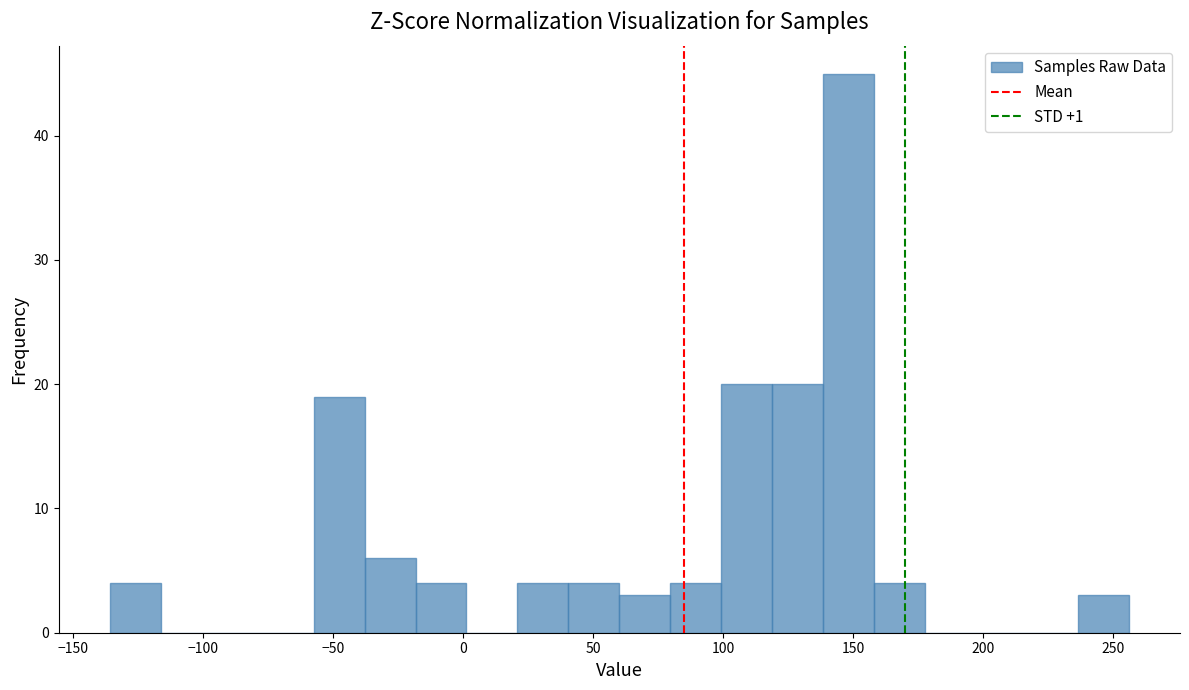

Read against the x-axis, roughly where is the centre of the tallest bar?

150